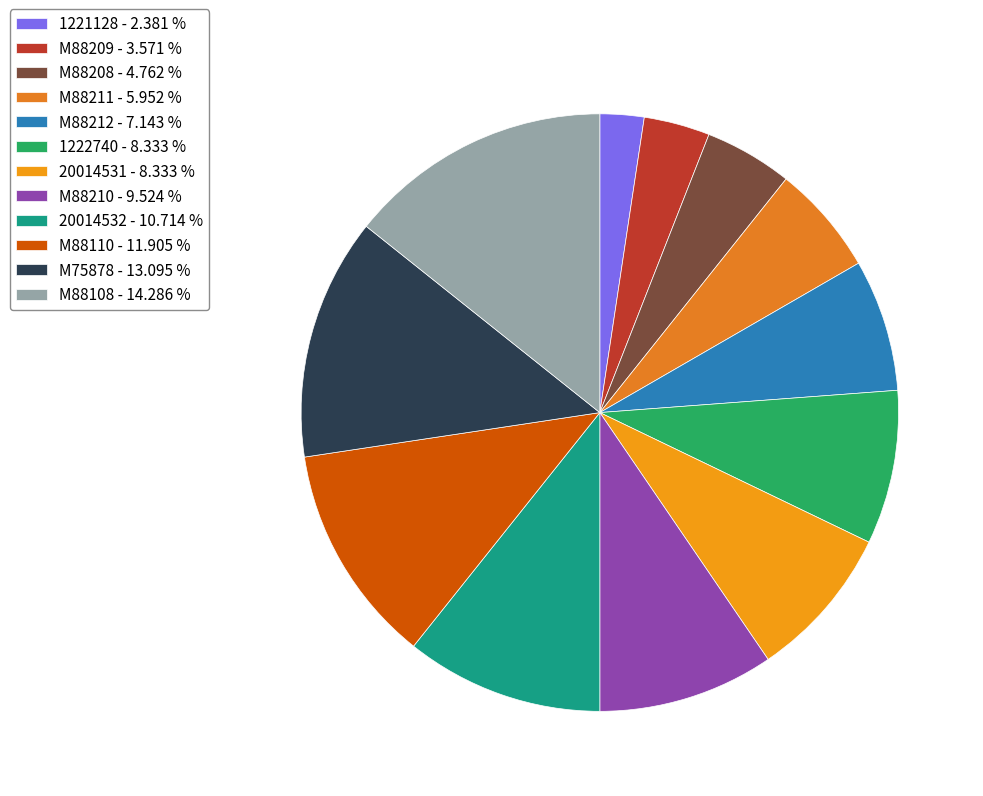

Is 20014531 the majority of the pie?

No